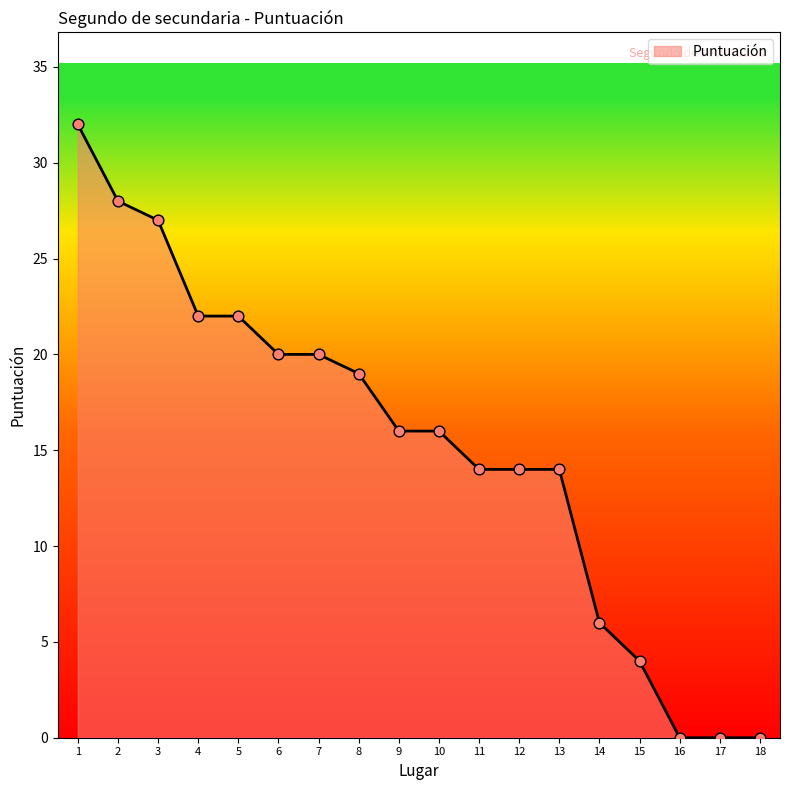

Which has a higher value, 11 or 18?

11